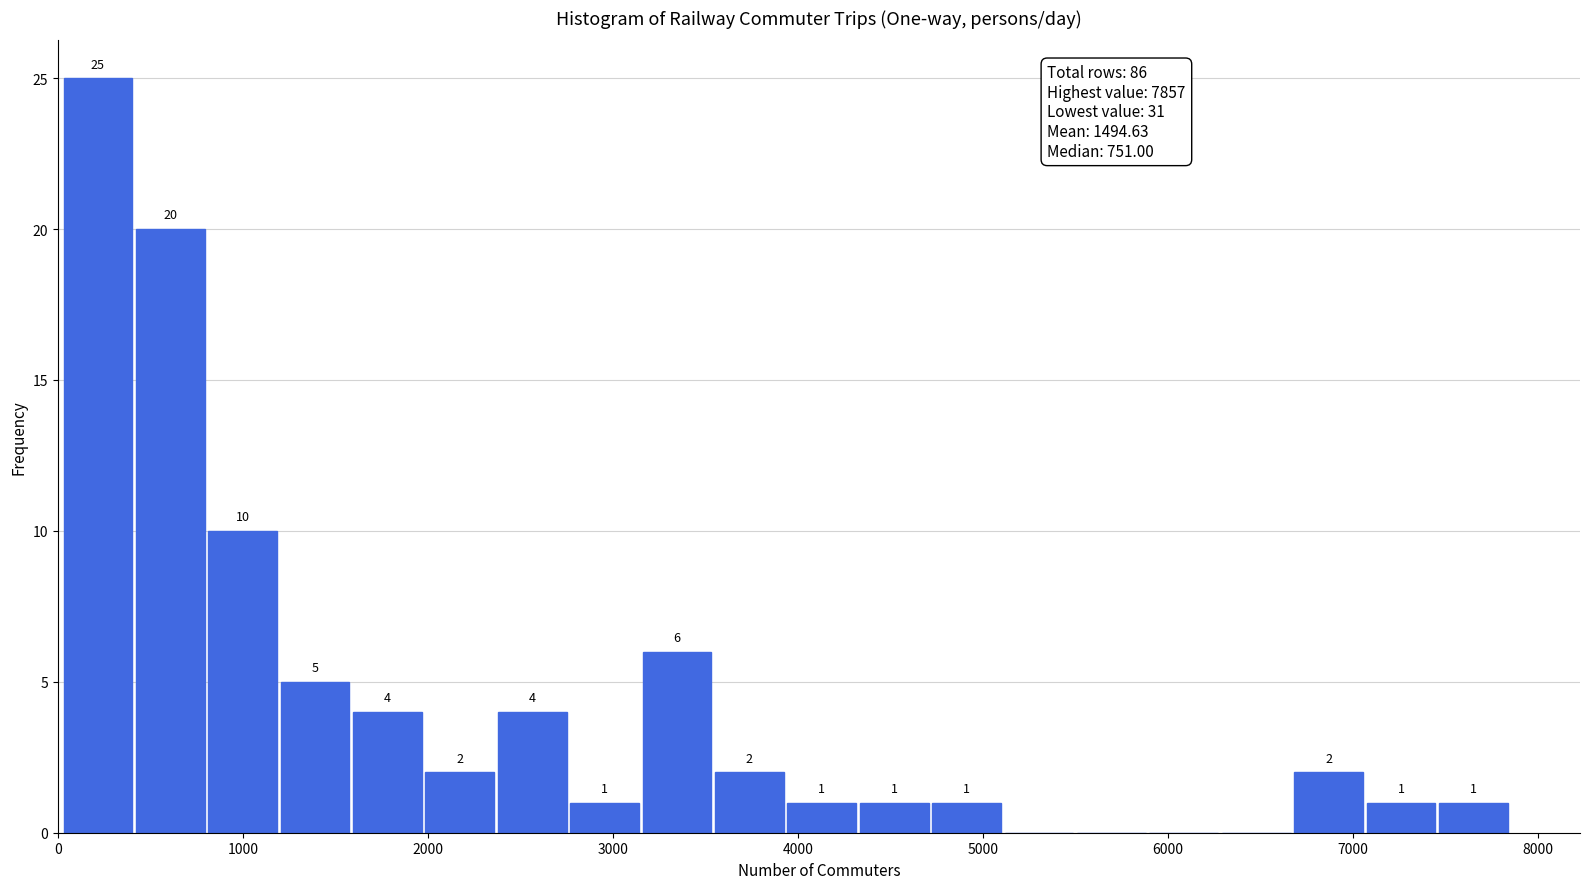

Around what value on the x-axis is the tallest bar? Give the approximate position of its centre, as read against the axis.

200